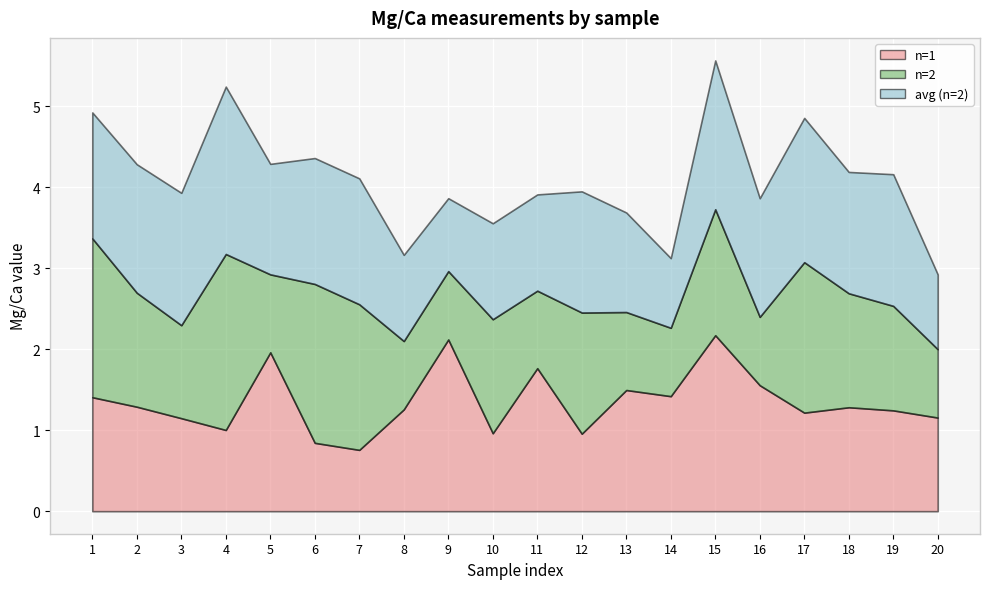

The n=2 series shows 0.8 at 14. True or false?

True